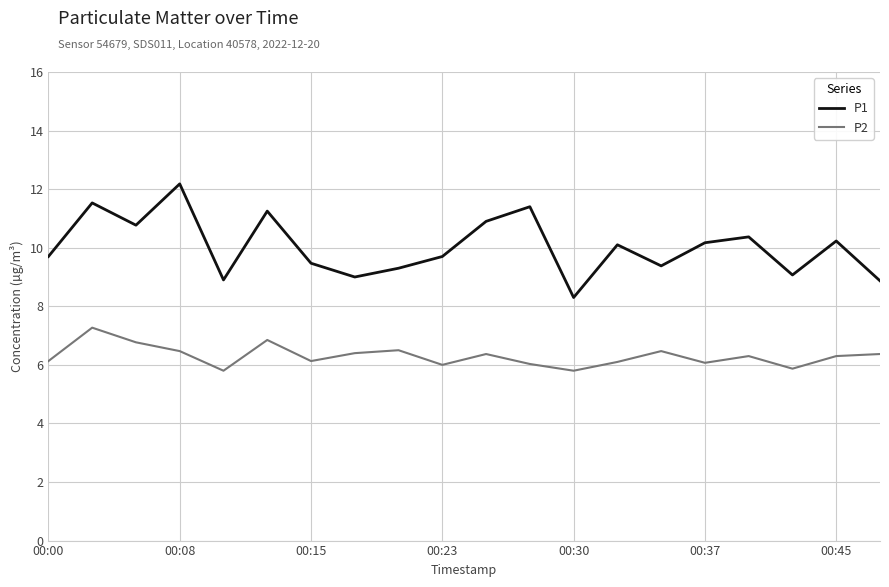

Which series has the largest total across all categories?

P1